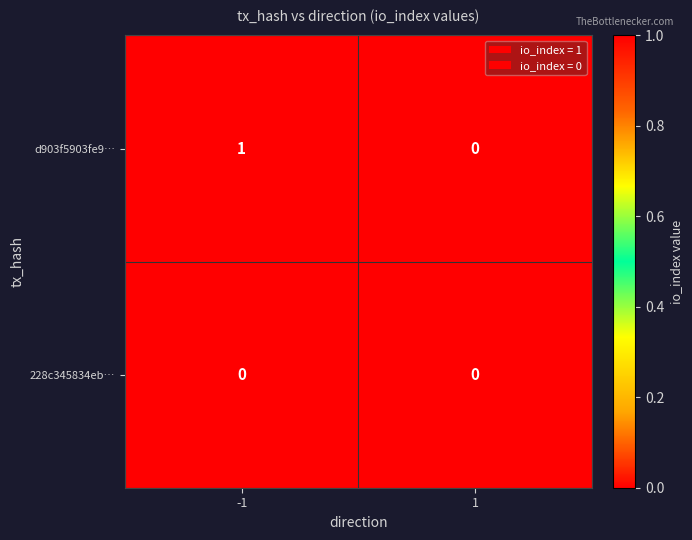

Which series has the largest total across all categories?

d903f5903fe9…